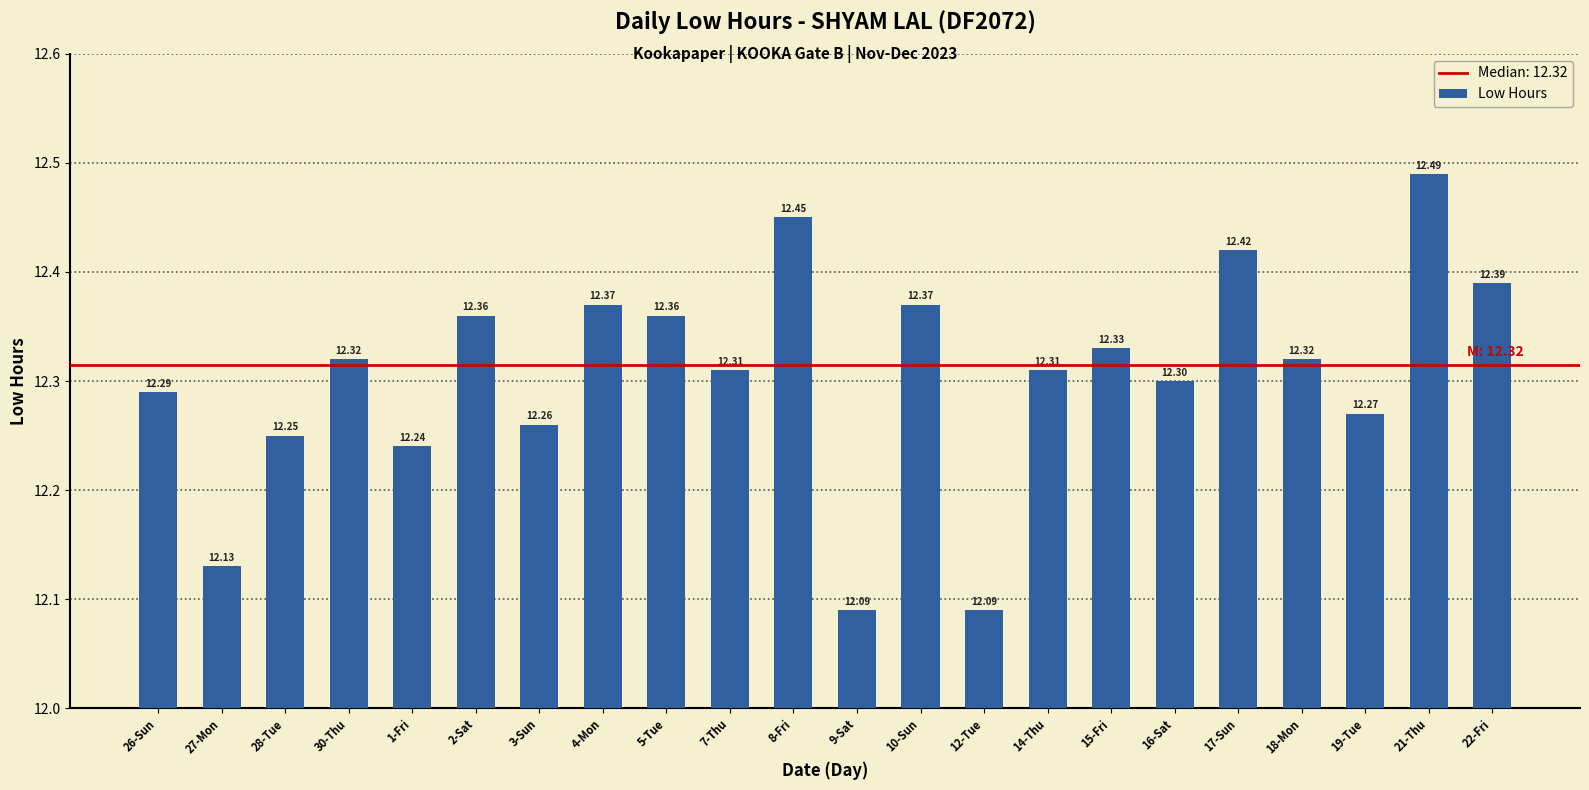

True or false: the data shows 12.4 at 22-Fri.

True